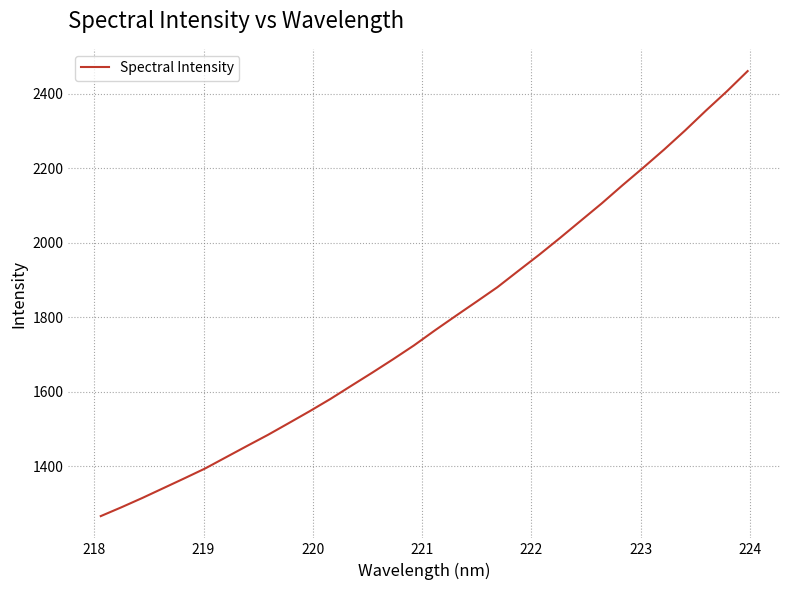

What is the difference between the second highest and minimum values?

1139.5